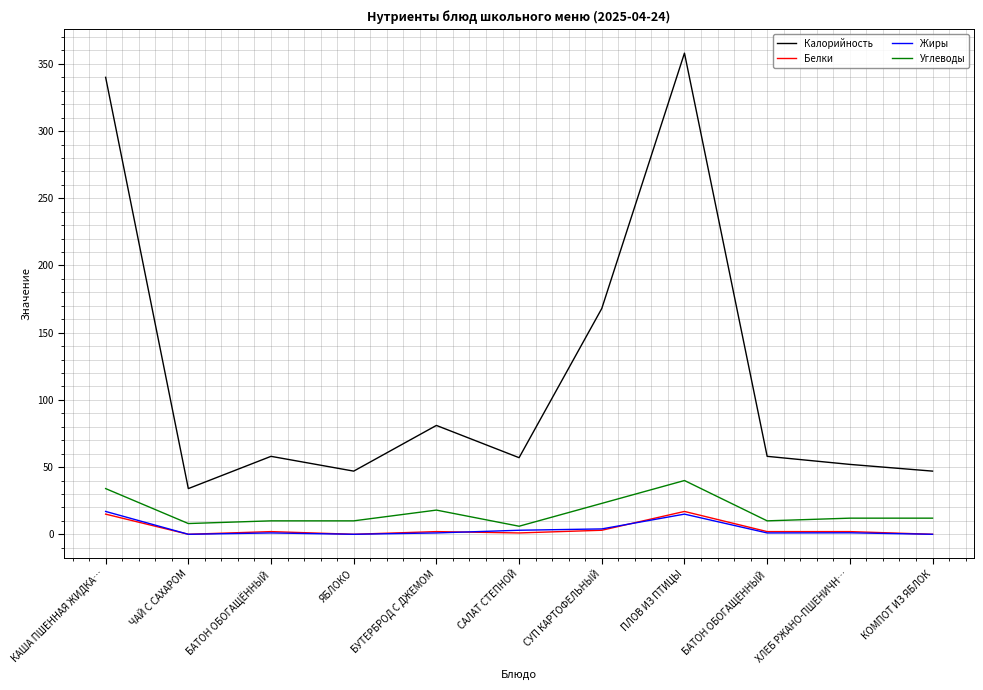

At how many categories does at least one series exceed 342?

1